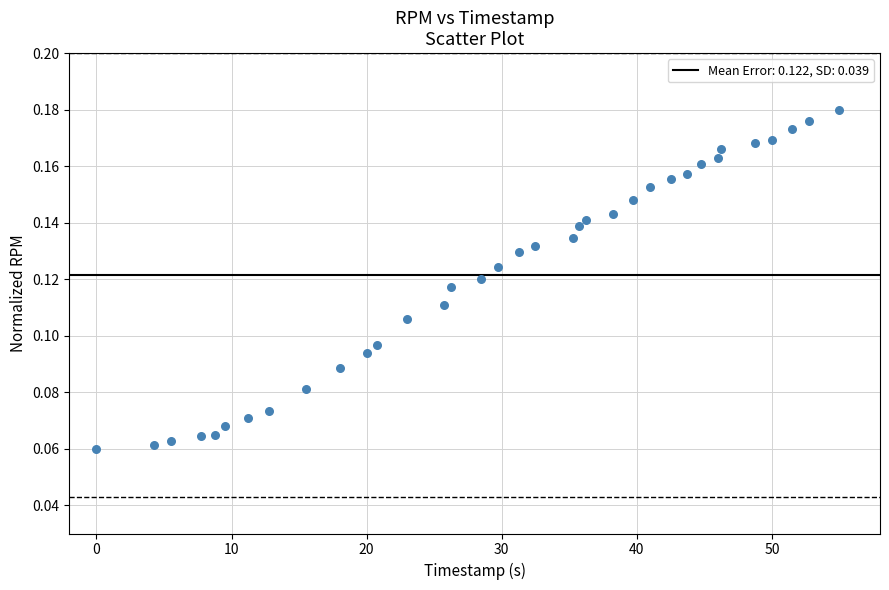

What is the range of X values (max minus min)?

55.0